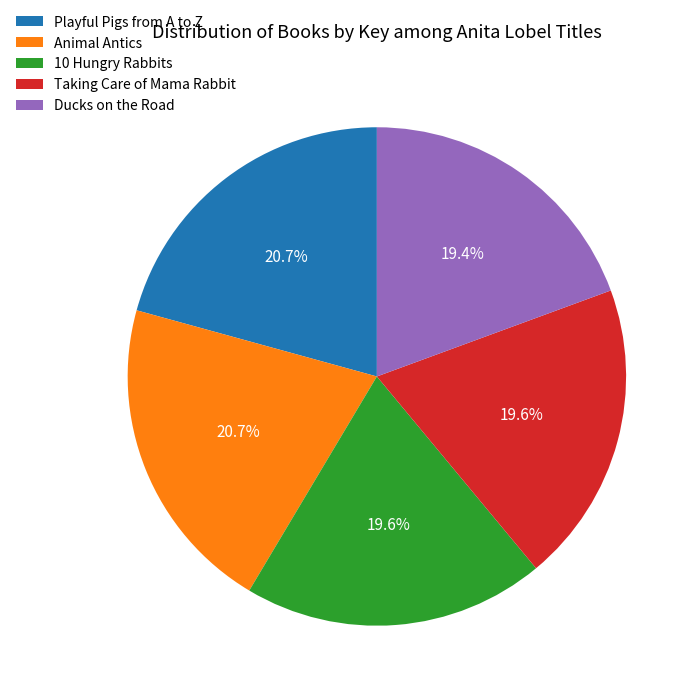

How many slices are in this pie chart?

5